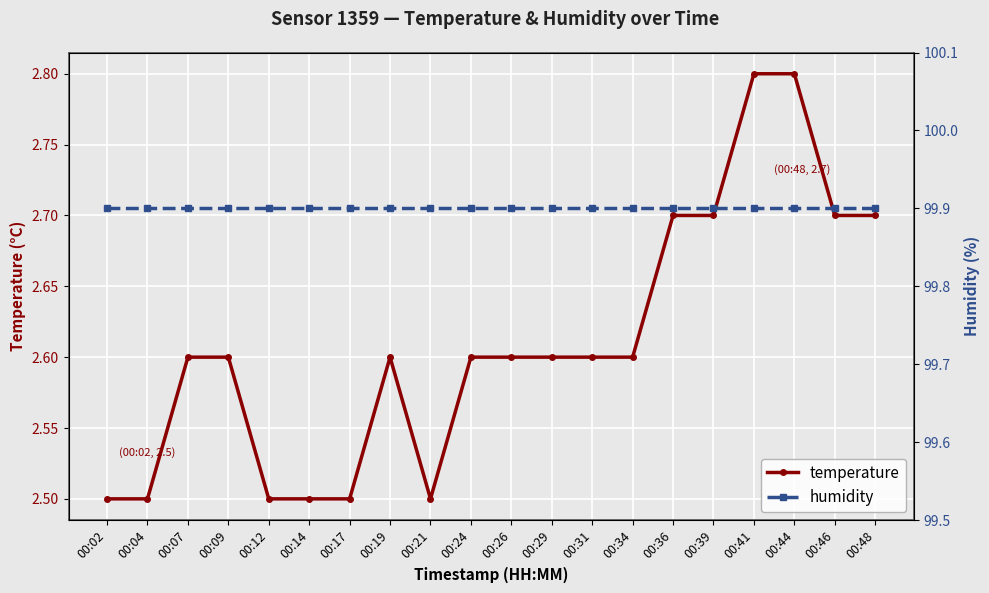

Reading left to right, what are all the values shown in this chart?

temperature: 2.5	2.5	2.6	2.6	2.5	2.5	2.5	2.6	2.5	2.6	2.6	2.6	2.6	2.6	2.7	2.7	2.8	2.8	2.7	2.7
humidity: 99.9	99.9	99.9	99.9	99.9	99.9	99.9	99.9	99.9	99.9	99.9	99.9	99.9	99.9	99.9	99.9	99.9	99.9	99.9	99.9